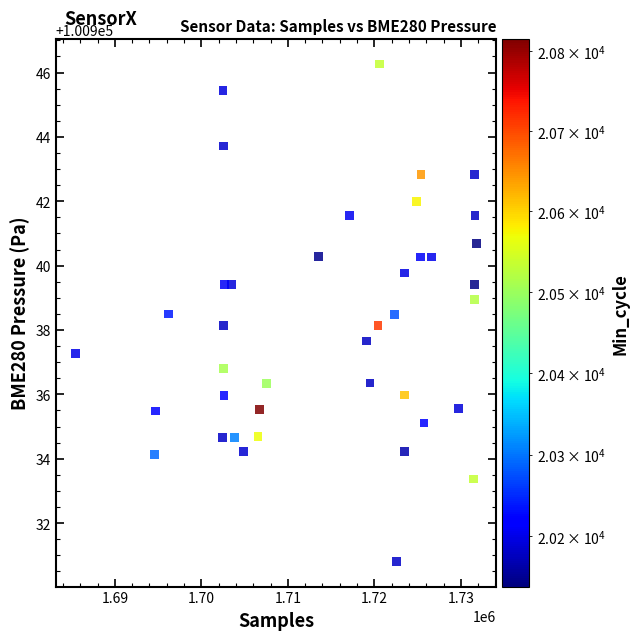

What is the range of X values (max minus min)?

46343.0